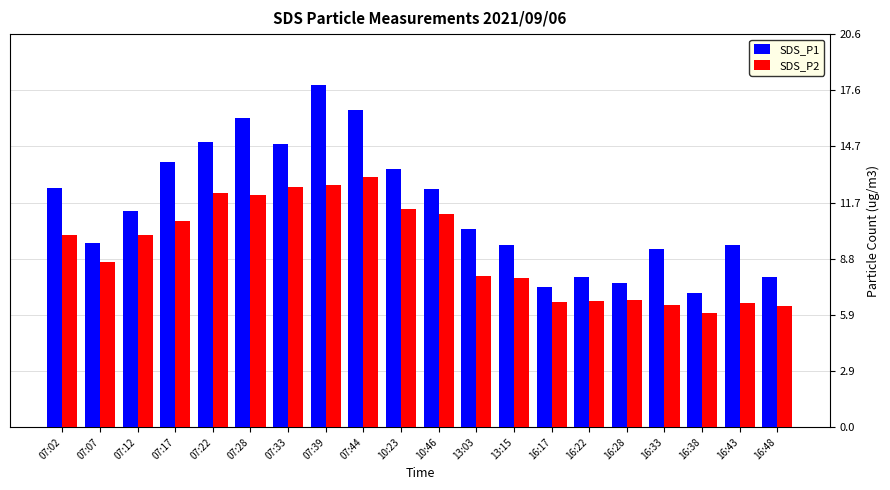

Is the value of SDS_P1 at 10:23 greater than the value of SDS_P2 at 16:28?

Yes